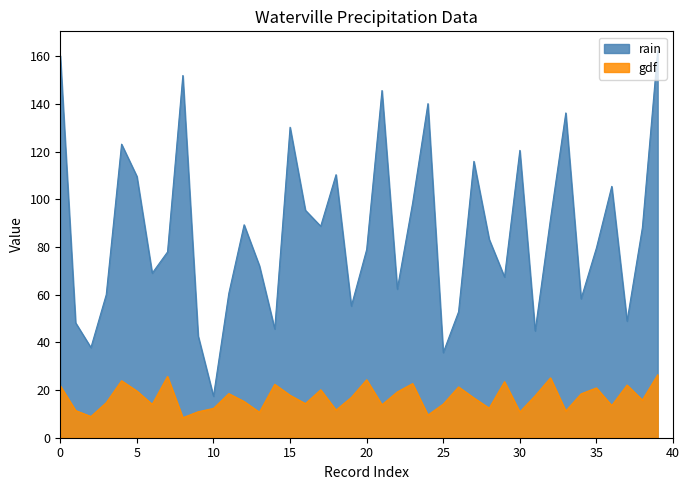

What is the maximum value shown in the chart?

162.3